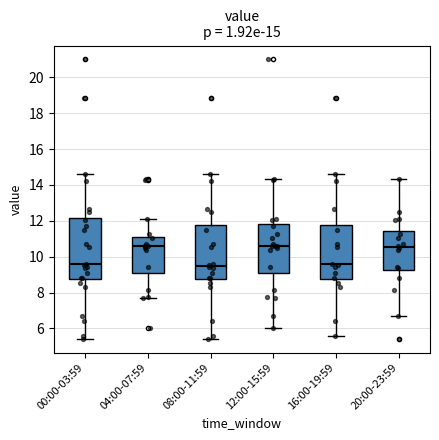

Which box is the tallest, from its lower edge to its upper edge?

00:00-03:59